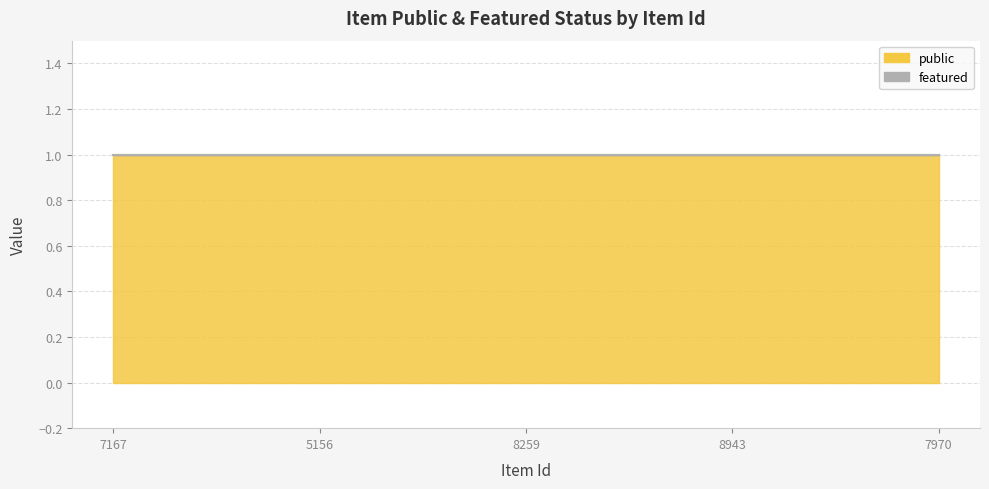

Is the value of featured at 8259 greater than the value of public at 7167?

No